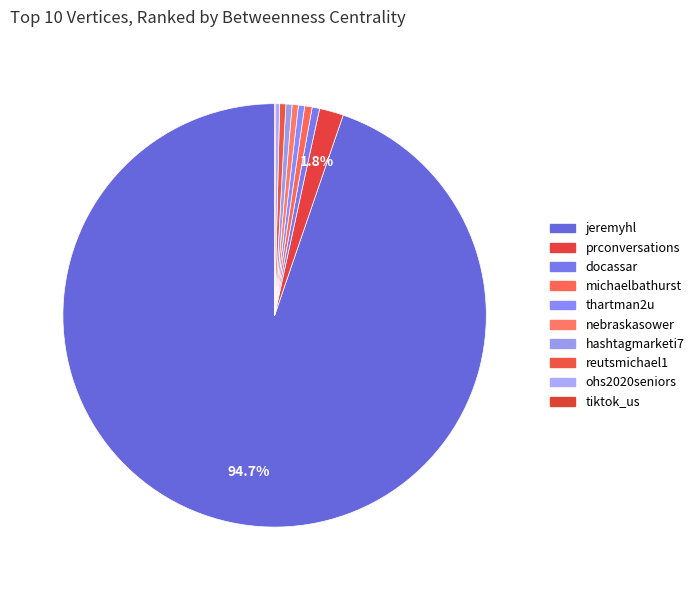

The hashtagmarketi7 slice represents 1% of the pie. True or false?

False